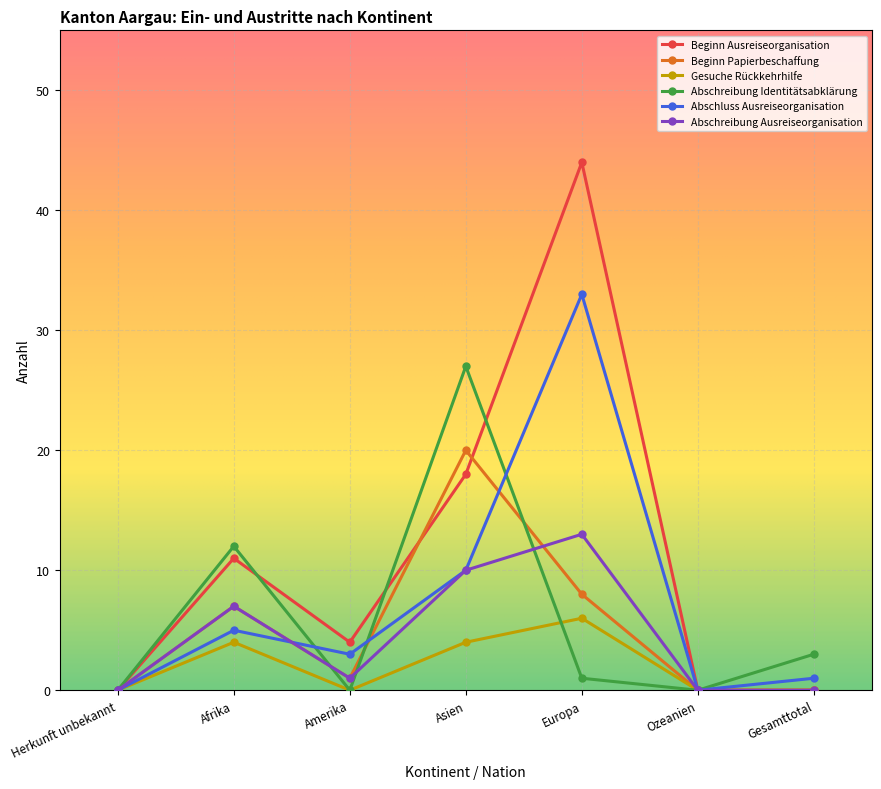

What is the difference between the maximum and minimum values in the Abschluss Ausreiseorganisation series?

33